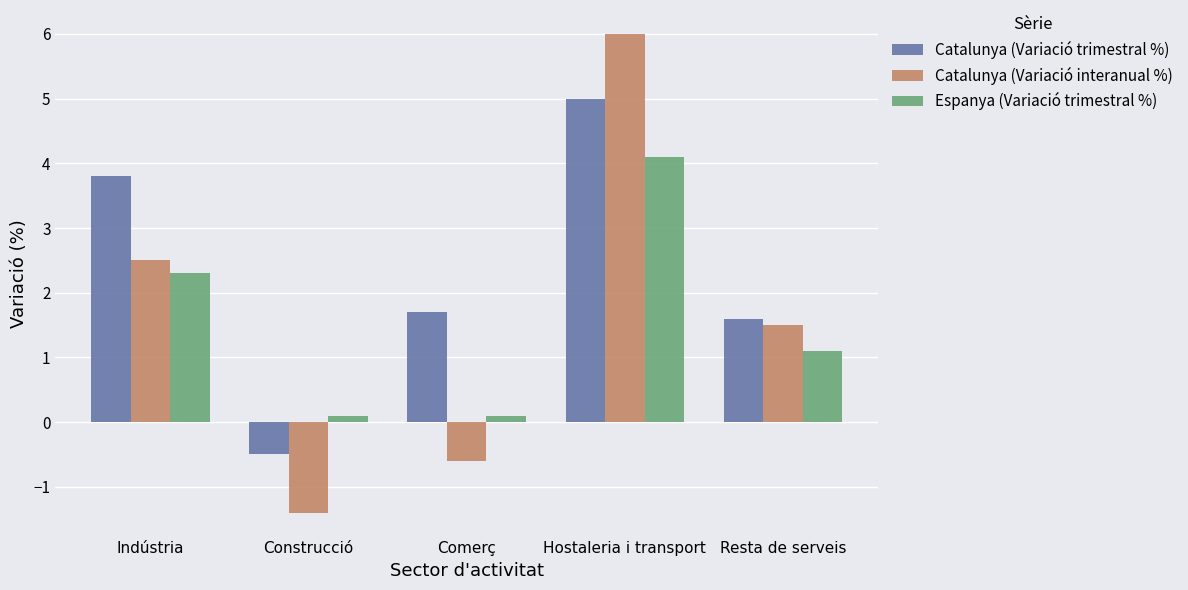

What is the average value of the Espanya (Variació trimestral %) series?

1.5